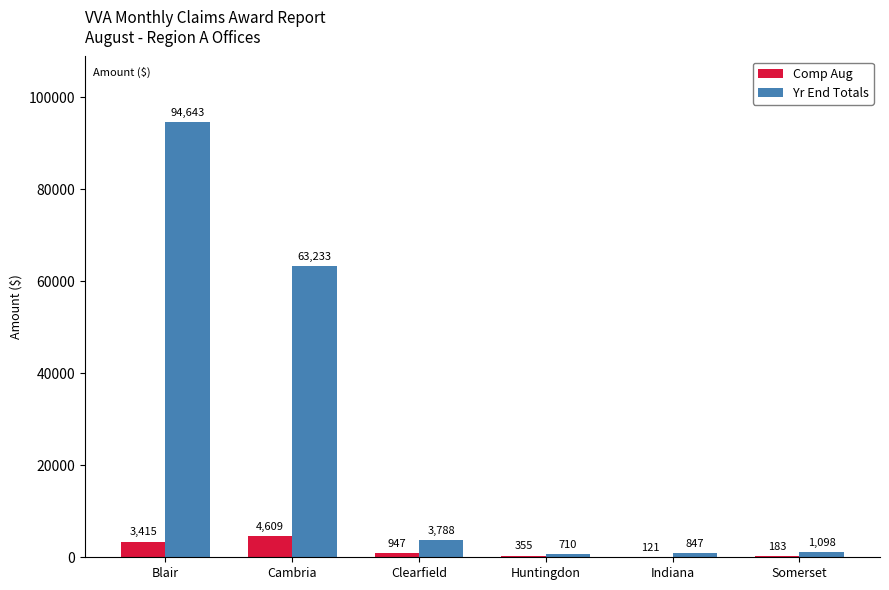

Where is Yr End Totals nearest to the value 47676?

Cambria